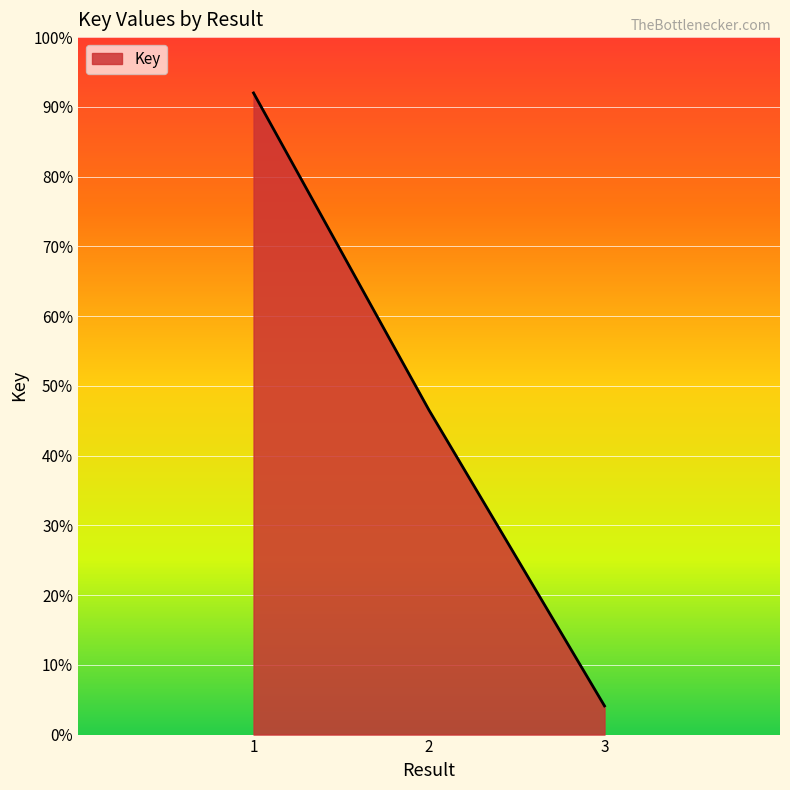

Rank the categories by value from lowest to highest.

3, 2, 1